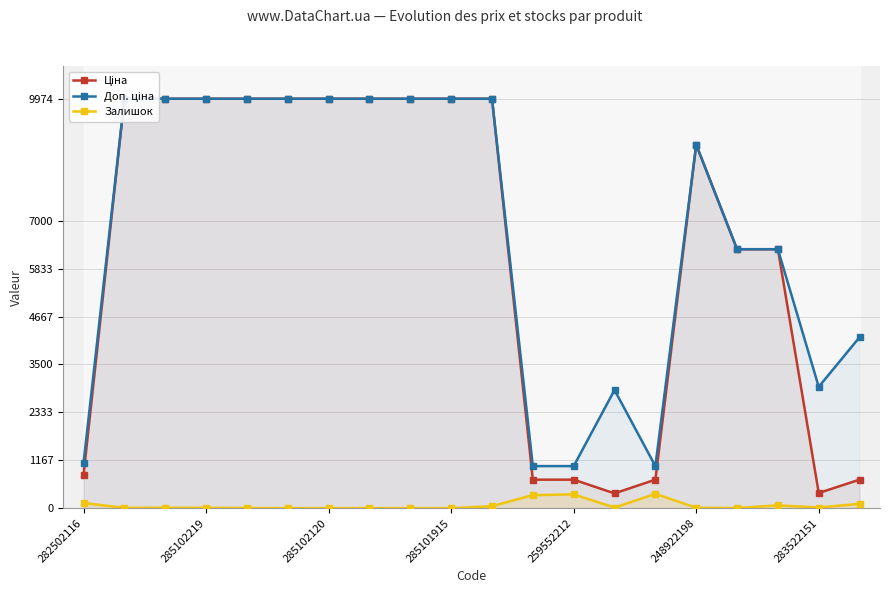

How many interior local valleys does the Ціна series have?

2